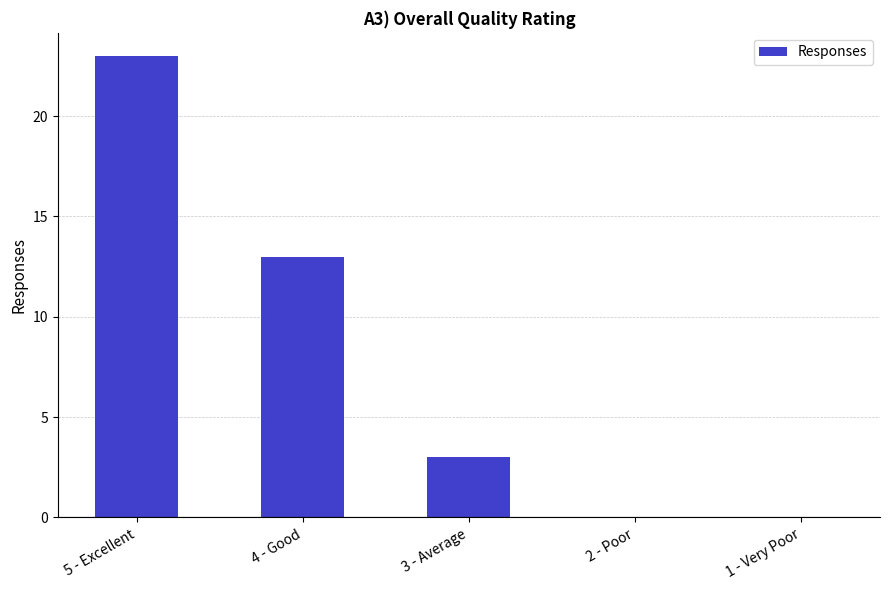

How many distinct data groups are displayed?

1